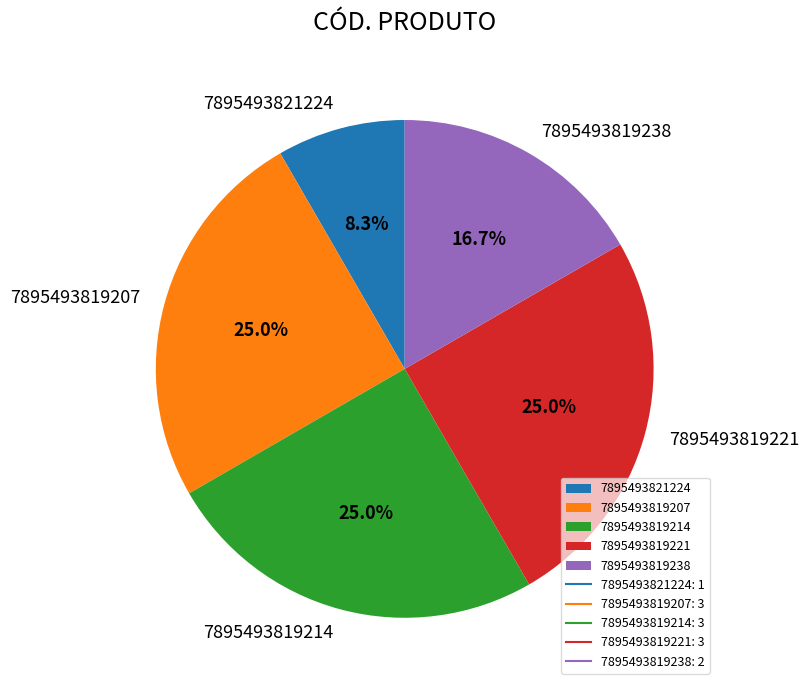

Approximately how many times larger is the value at 7895493819207 compared to 7895493819214?

1.0